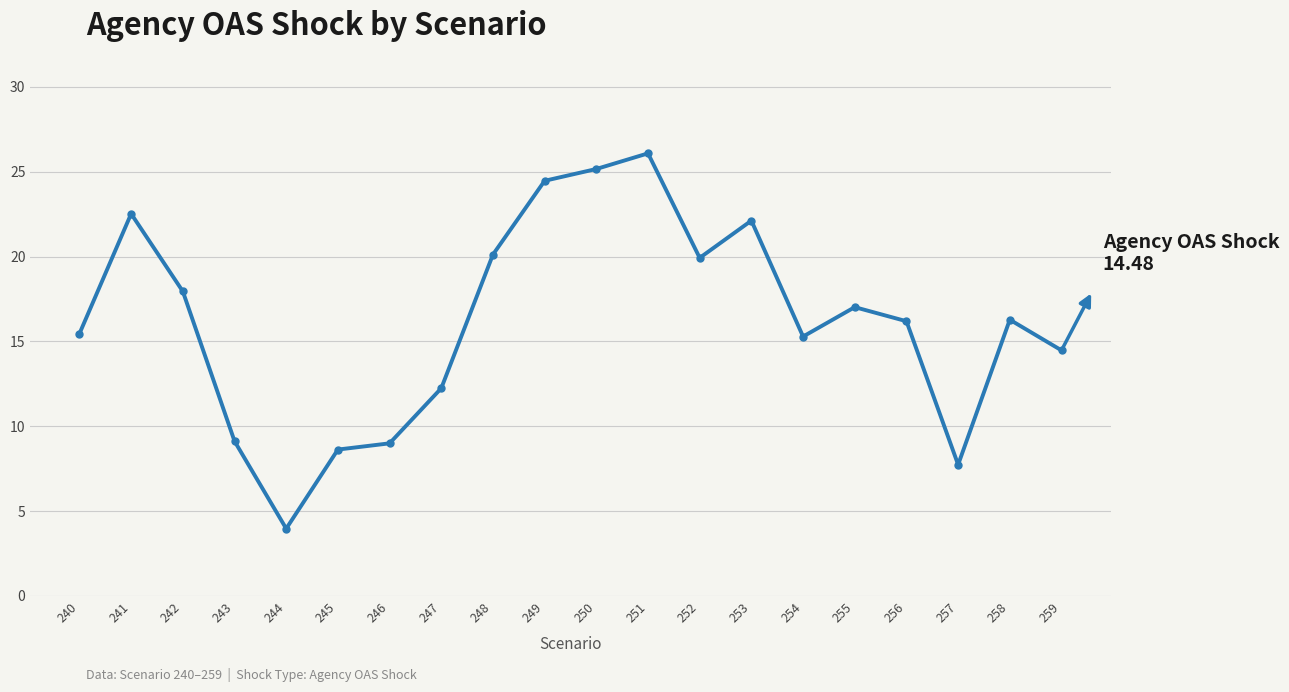

Does the chart display data point markers on the line(s)?

Yes